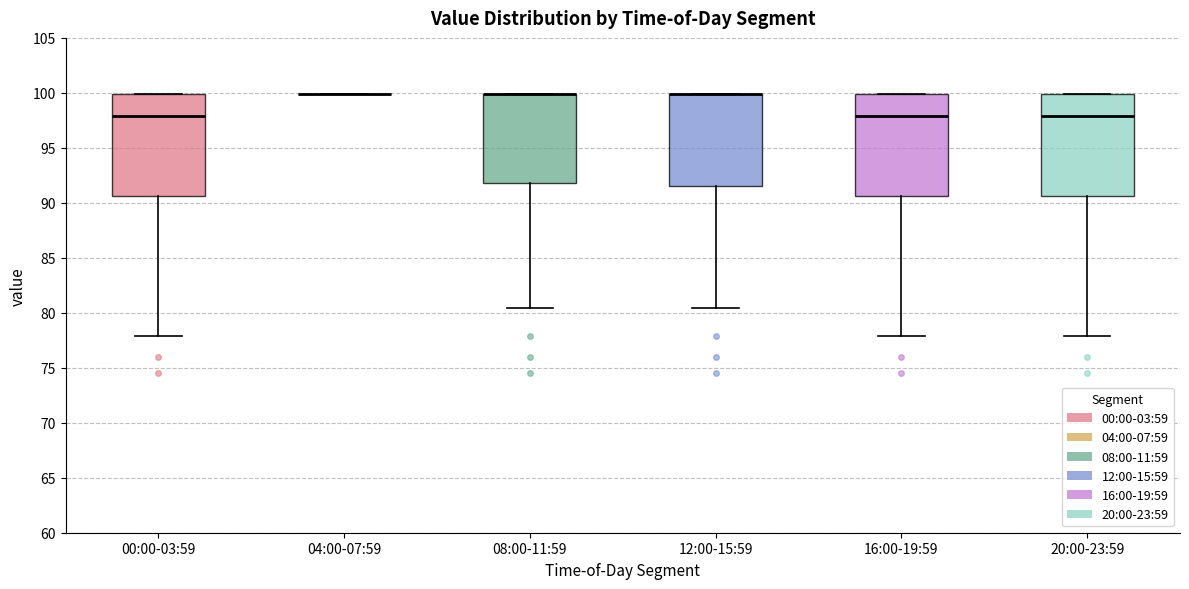

Where does the median line of the box for 00:00-03:59 sit on the y-axis? The values are not printed on the chart, so give them approximately, as read against the axis.

98.0